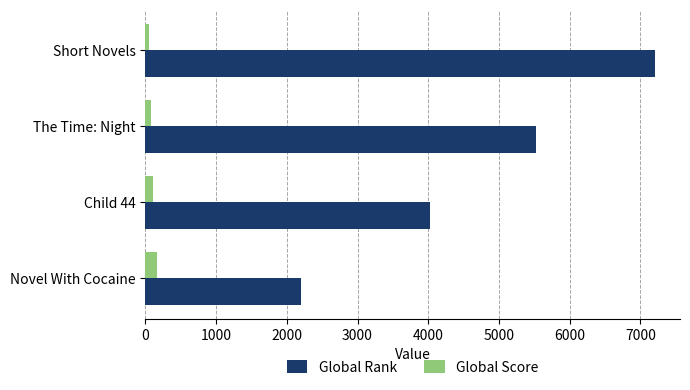

What is the average value of the Global Rank series?

4736